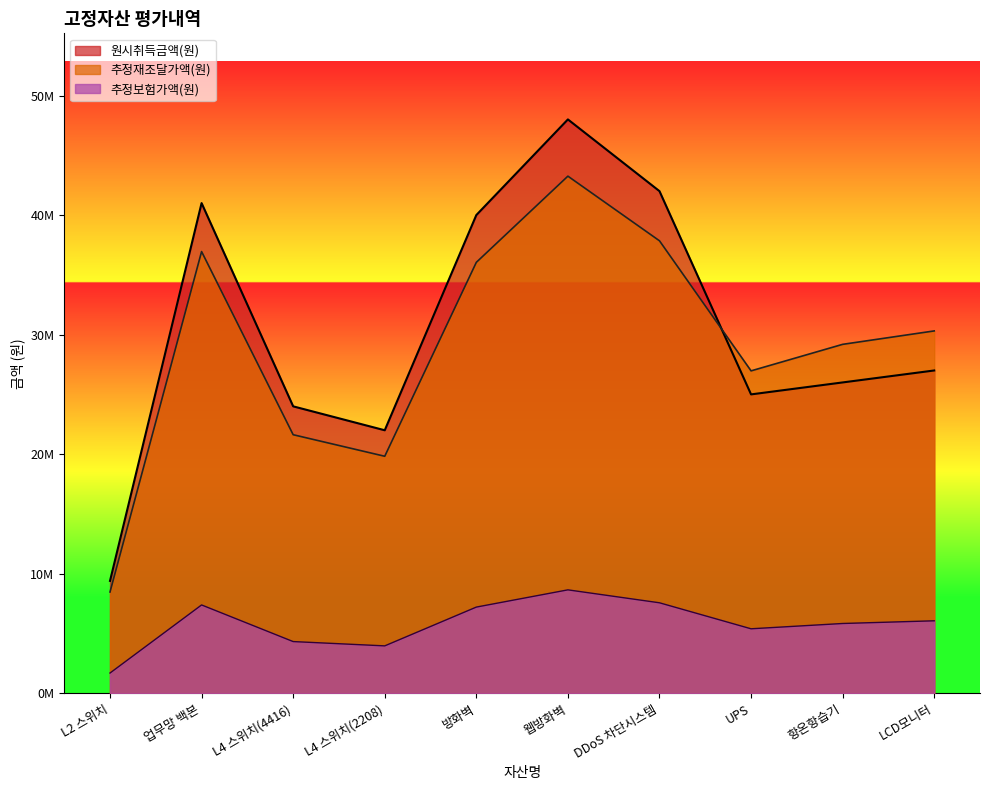

What is the difference between the maximum and minimum values in the 원시취득금액(원) series?

38600000